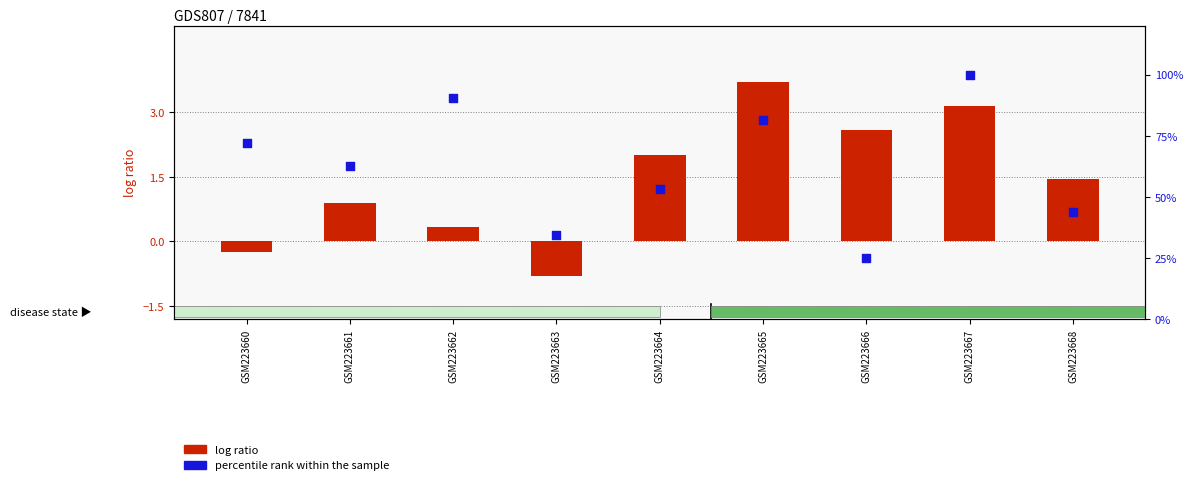

What is the total value across all series at GSM223663?

33.6